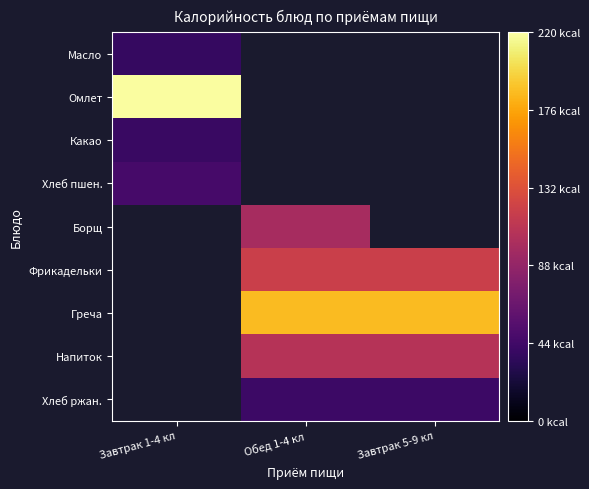

At which category does the chart reach its minimum across all series?

Завтрак 1-4 кл